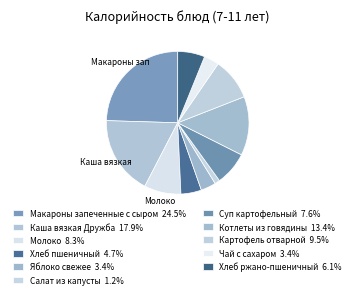

Rank the categories by value from highest to lowest.

Макароны запеченные с сыром, Каша вязкая Дружба, Котлеты из говядины, Картофель отварной, Молоко, Суп картофельный, Хлеб ржано-пшеничный, Хлеб пшеничный, Чай с сахаром, Яблоко свежее, Салат из капусты